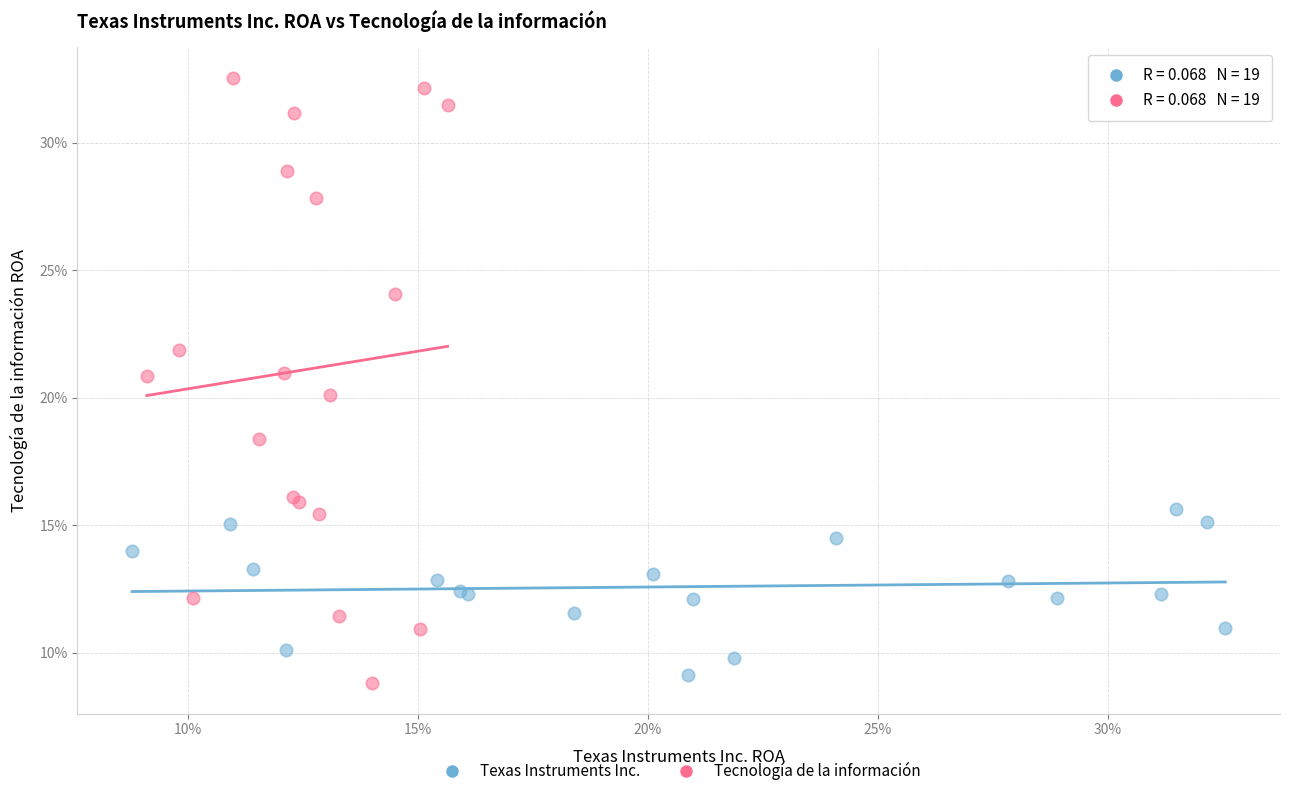

What are all the series names shown in the legend?

Texas Instruments Inc., Tecnología de la información